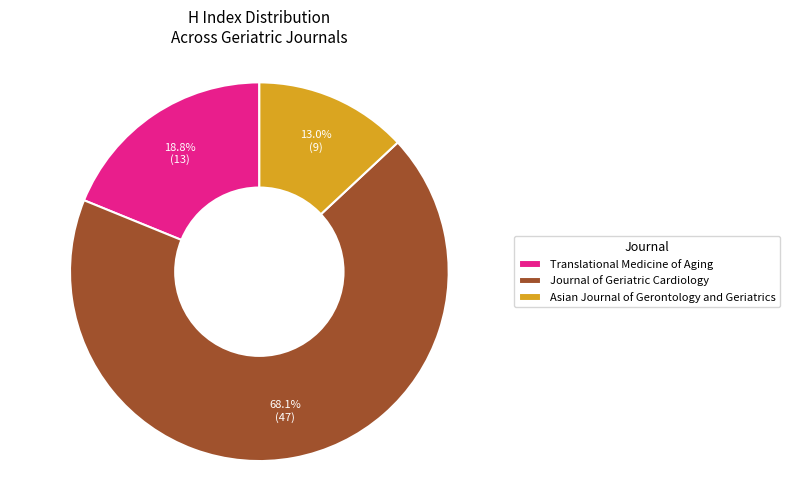

How many slices are in this pie chart?

3